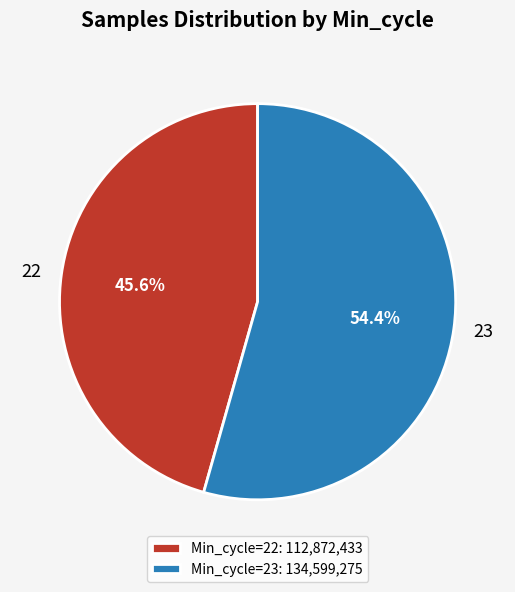

Is there a majority slice in this chart?

Yes